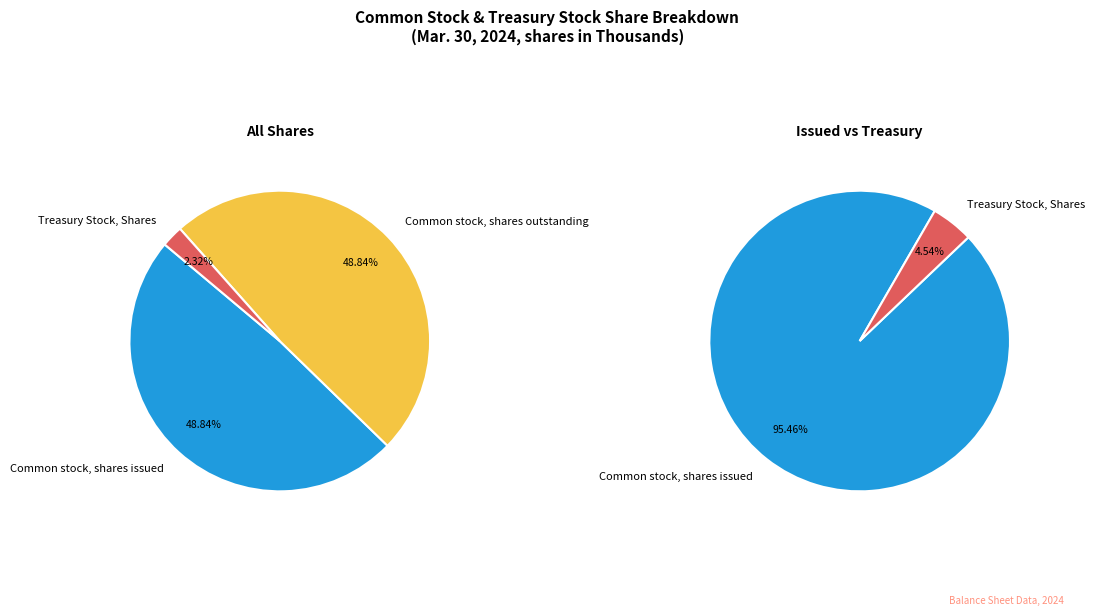

Which slice is the smallest?

Treasury Stock, Shares